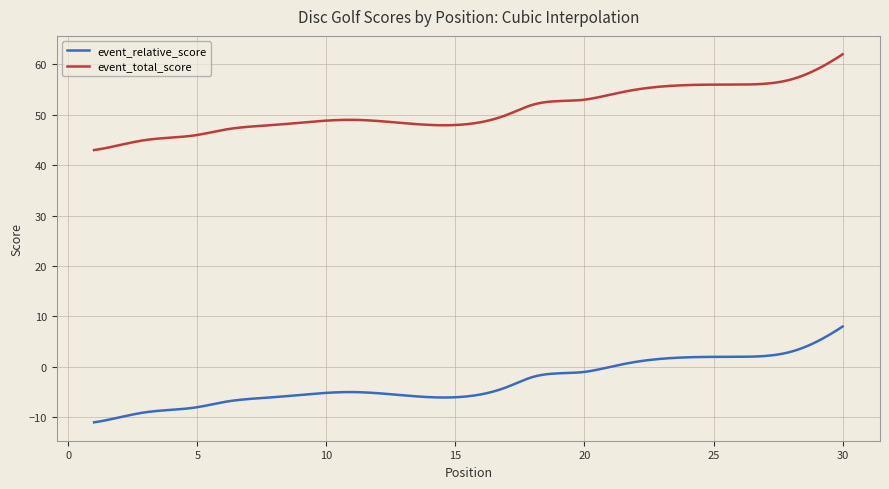

What is the lowest value of the event_total_score series?

43.0